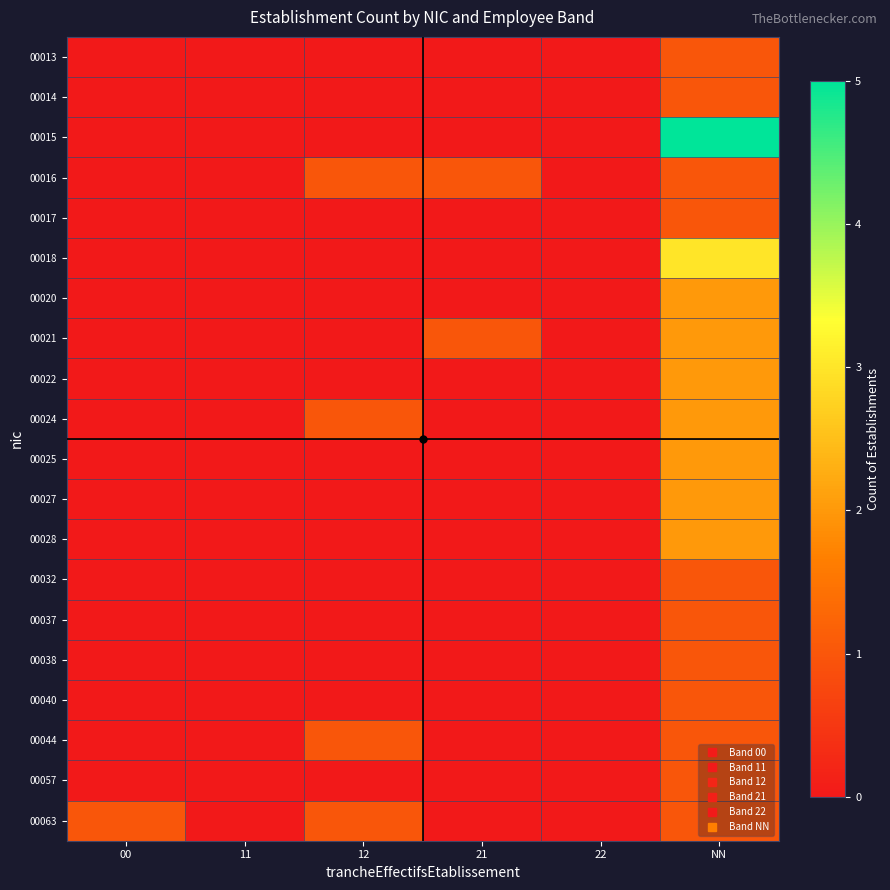

Reading right to left, transcribe all the data shown in this chart.

00013: NN=1	22=0	21=0	12=0	11=0	00=0
00014: NN=1	22=0	21=0	12=0	11=0	00=0
00015: NN=5	22=0	21=0	12=0	11=0	00=0
00016: NN=1	22=0	21=1	12=1	11=0	00=0
00017: NN=1	22=0	21=0	12=0	11=0	00=0
00018: NN=3	22=0	21=0	12=0	11=0	00=0
00020: NN=2	22=0	21=0	12=0	11=0	00=0
00021: NN=2	22=0	21=1	12=0	11=0	00=0
00022: NN=2	22=0	21=0	12=0	11=0	00=0
00024: NN=2	22=0	21=0	12=1	11=0	00=0
00025: NN=2	22=0	21=0	12=0	11=0	00=0
00027: NN=2	22=0	21=0	12=0	11=0	00=0
00028: NN=2	22=0	21=0	12=0	11=0	00=0
00032: NN=1	22=0	21=0	12=0	11=0	00=0
00037: NN=1	22=0	21=0	12=0	11=0	00=0
00038: NN=1	22=0	21=0	12=0	11=0	00=0
00040: NN=1	22=0	21=0	12=0	11=0	00=0
00044: NN=1	22=0	21=0	12=1	11=0	00=0
00057: NN=1	22=0	21=0	12=0	11=0	00=0
00063: NN=1	22=0	21=0	12=1	11=0	00=1